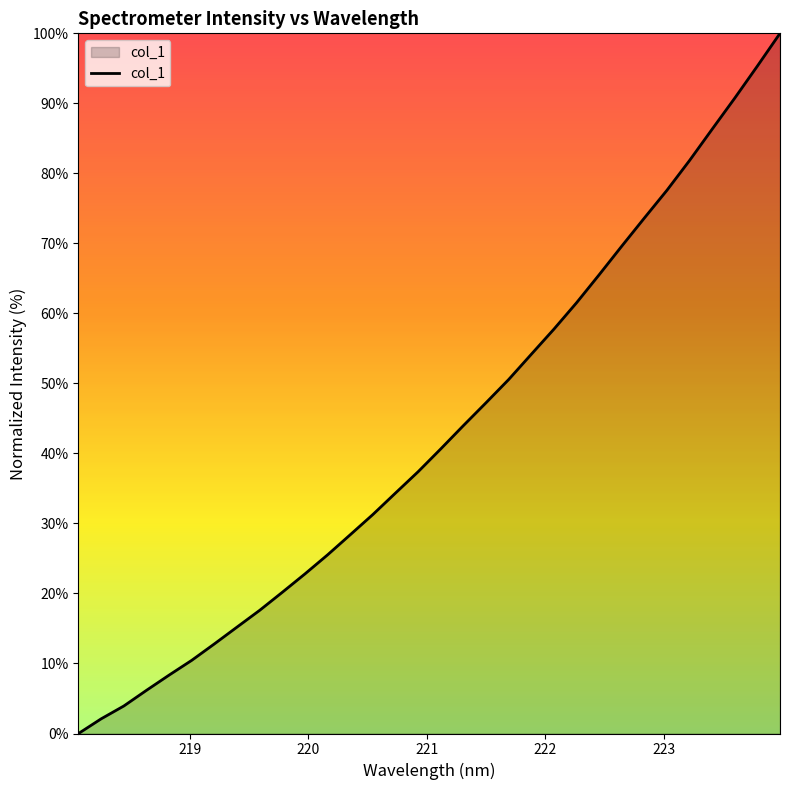

What is the maximum value shown in the chart?

100.0